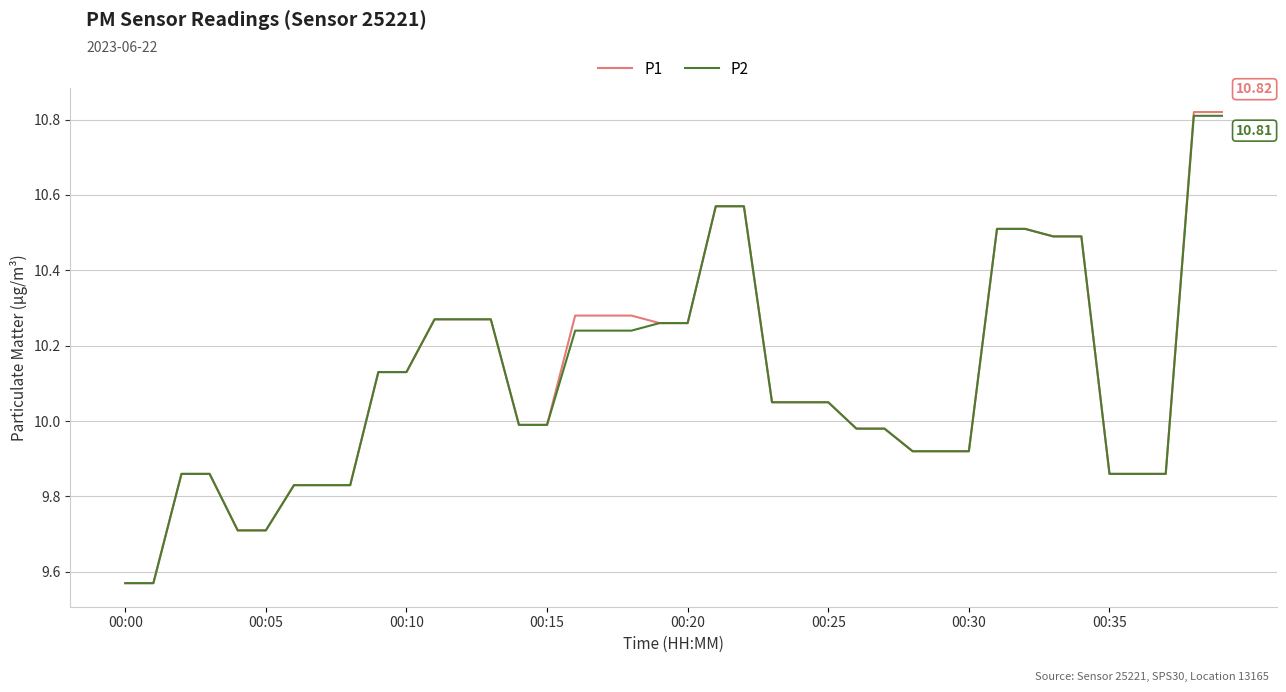

Which series has the widest spread of values?

P1